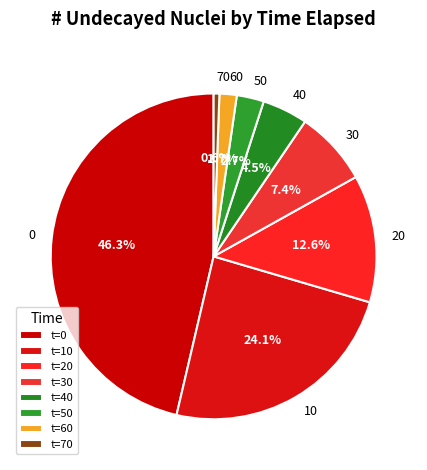

Approximately how many times larger is the value at 40 compared to 70?

7.9